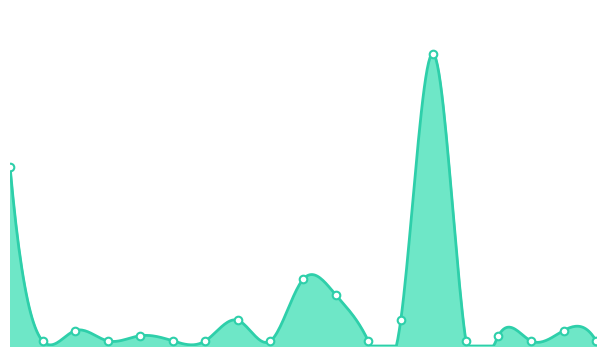

Between Bosnie et Herzégovine and Portugal, which is larger?

Portugal